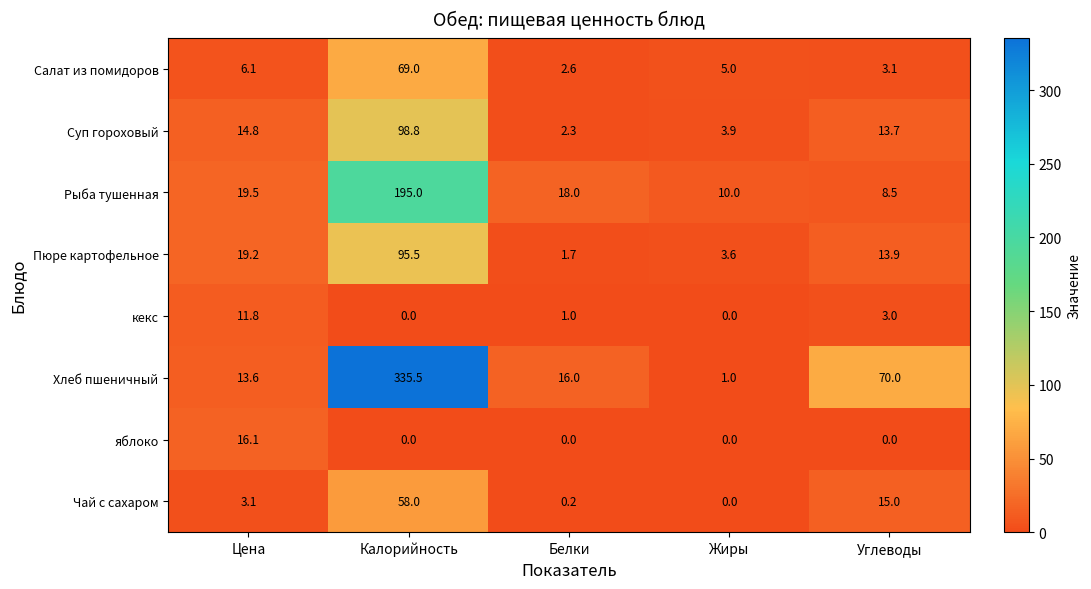

Which series has the largest total across all categories?

Хлеб пшеничный